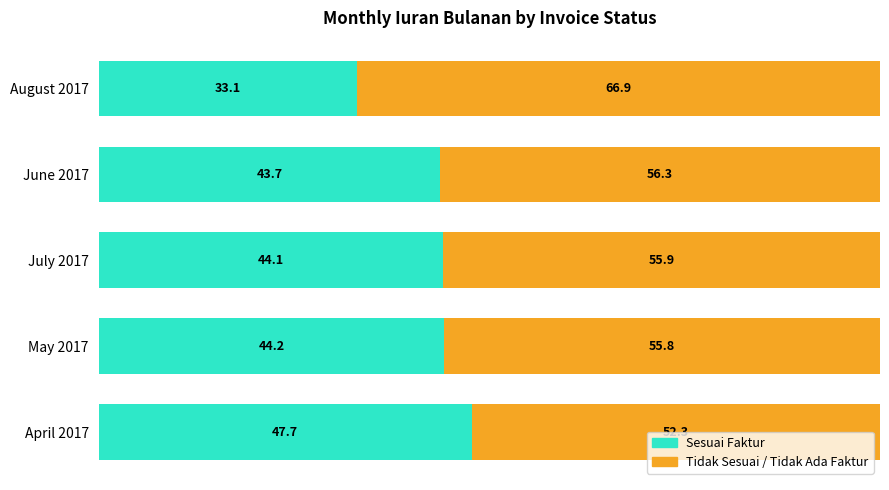

List the labels in order of Sesuai Faktur value, largest first.

April 2017, May 2017, July 2017, June 2017, August 2017